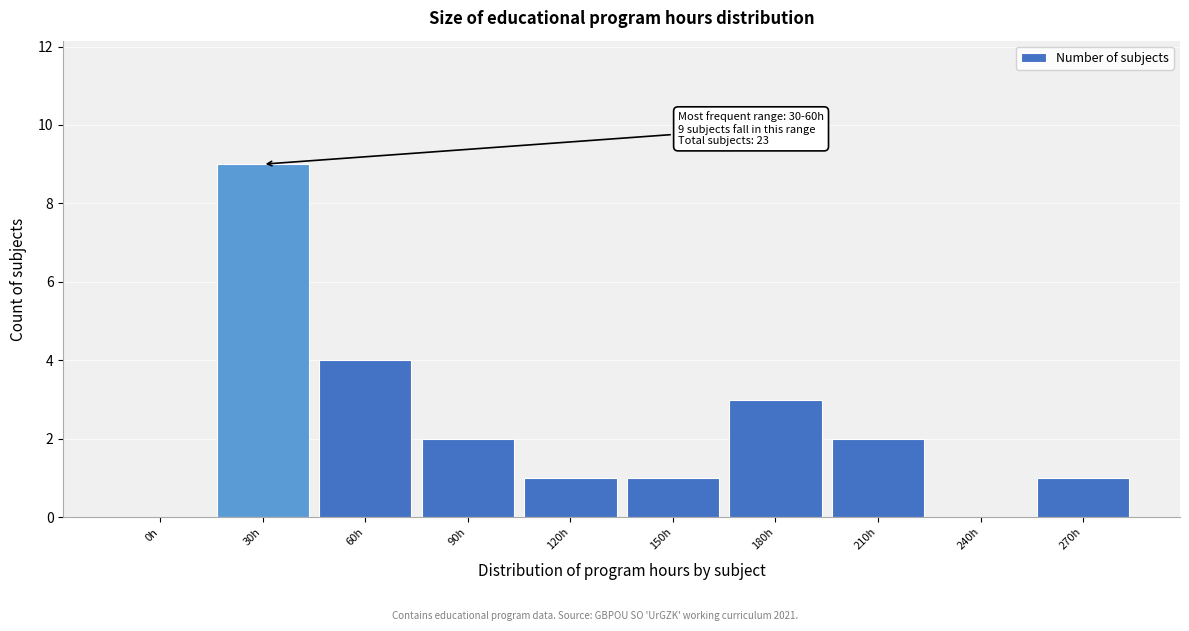

Reading left to right, extract all data points from this chart.

0h=0	30h=9	60h=4	90h=2	120h=1	150h=1	180h=3	210h=2	240h=0	270h=1